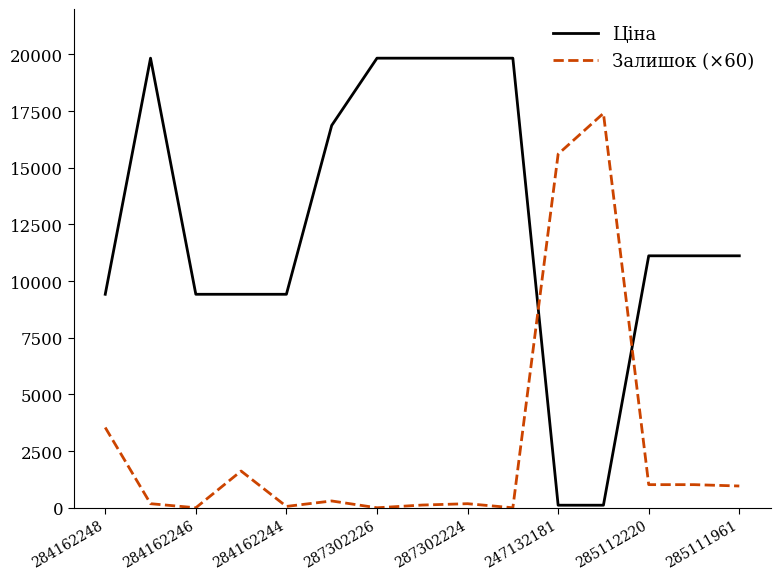

True or false: Залишок (×60) and Ціна cross at least once.

True